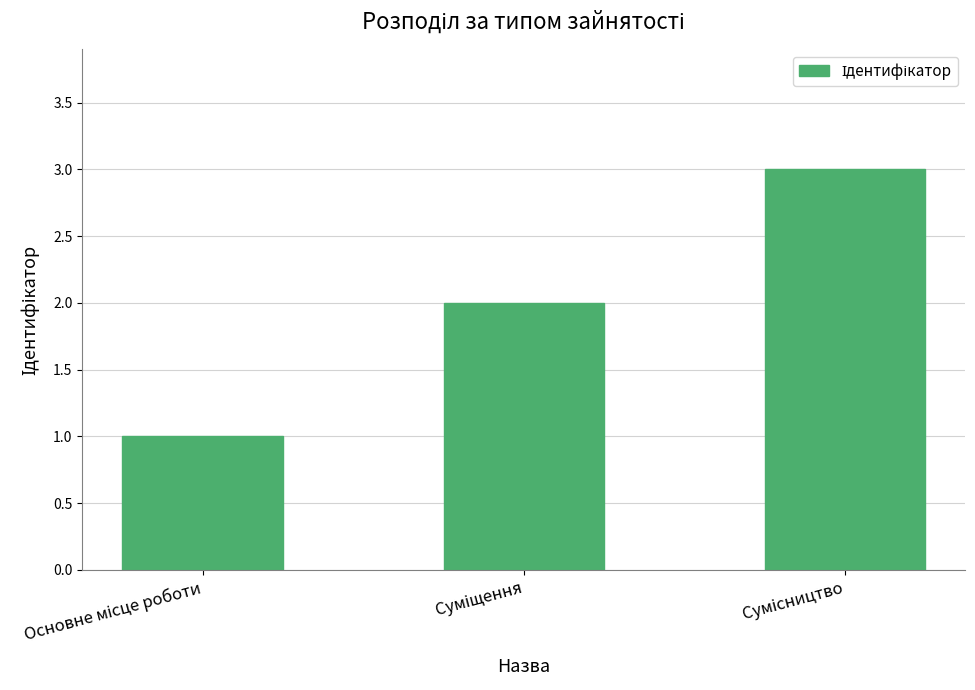

What is the maximum value shown in the chart?

3